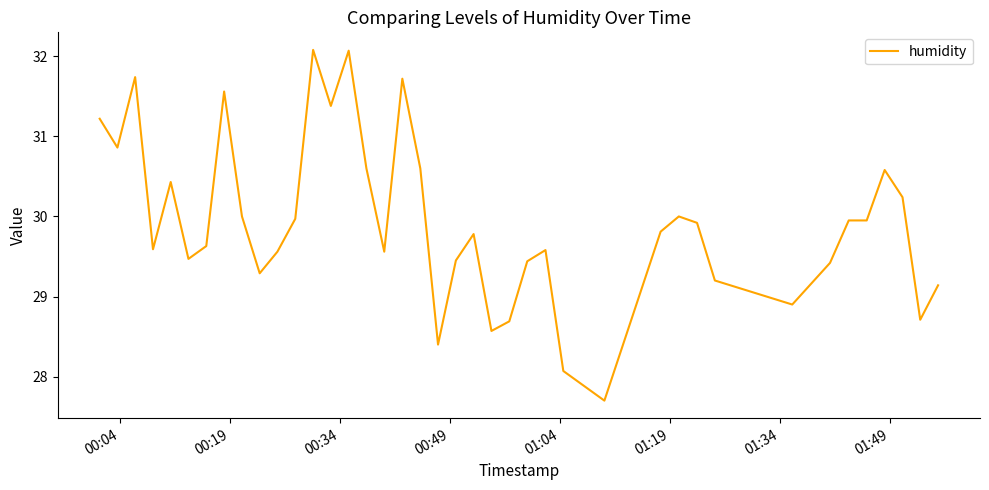

What is the smallest value displayed?

27.7